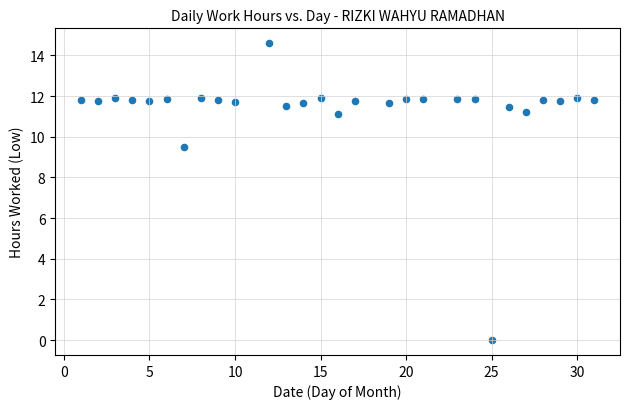

What Y value in the scatter plot is closest to 7?

9.5